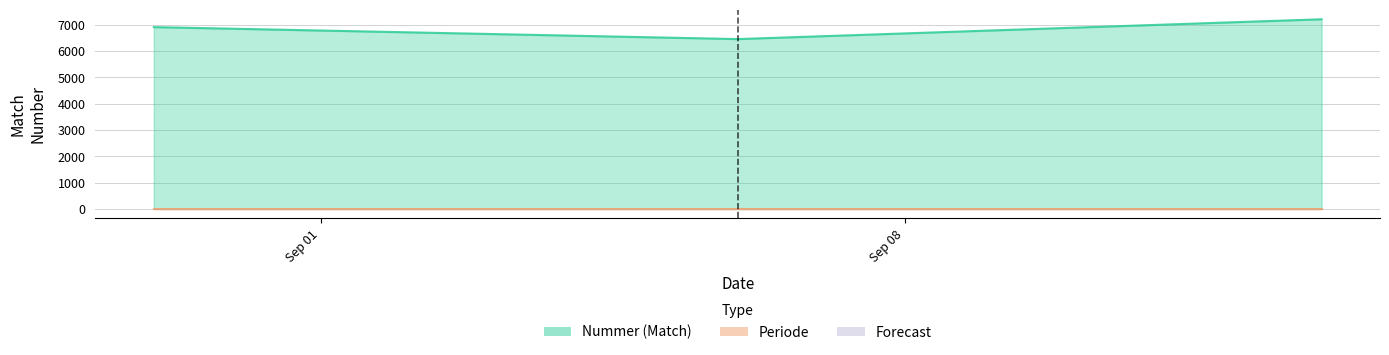

What is the difference between the maximum and second lowest values?

298